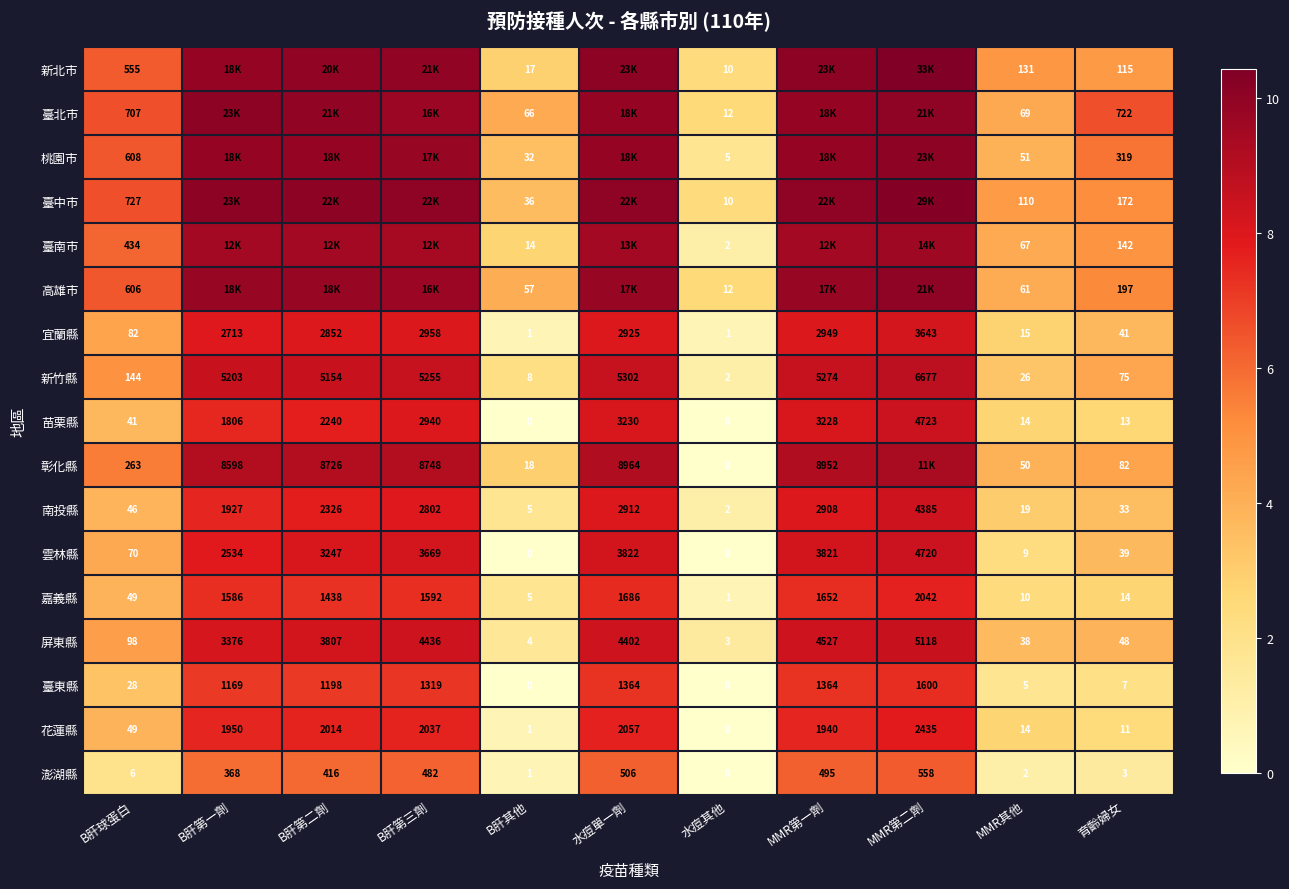

At which label does 雲林縣 reach its peak?

MMR第二劑